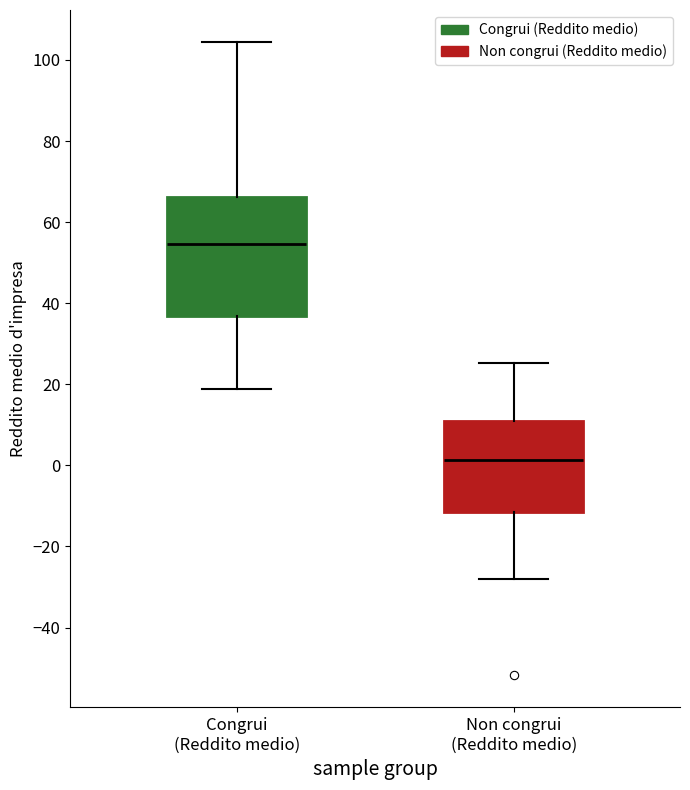

Reading left to right, transcribe this box plot: for each box, give where its median line is, the range the box spans, and where its two whiskers end, as read against the y-axis. The values are not printed on the chart, so give them approximately, as read against the axis.

Congrui (Reddito medio): median 54, box 36 to 66, whiskers 18 to 104
Non congrui (Reddito medio): median 2, box -12 to 10, whiskers -28 to 26